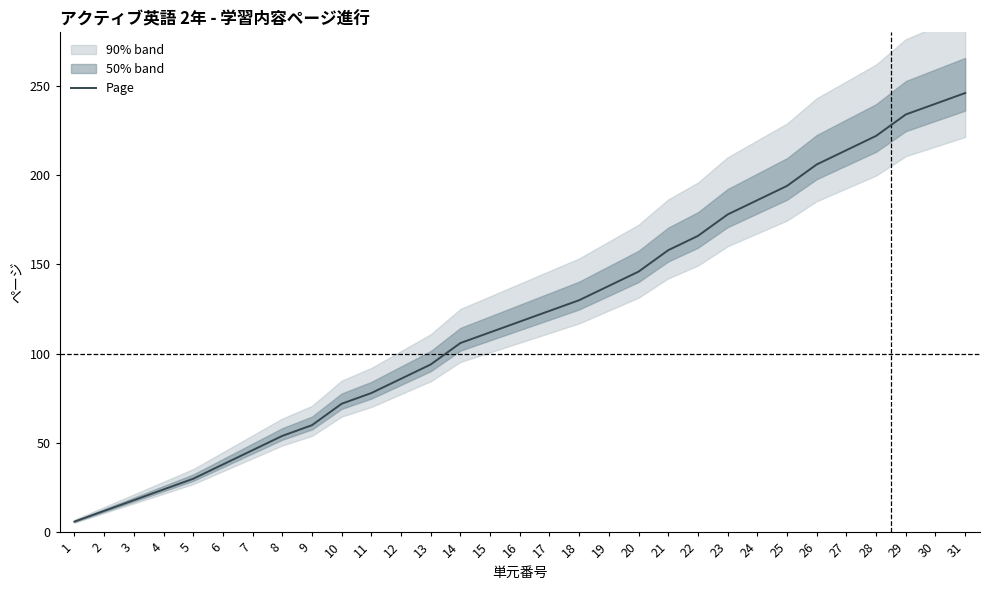

True or false: there are more than 2 points higher than both neighbors.

False